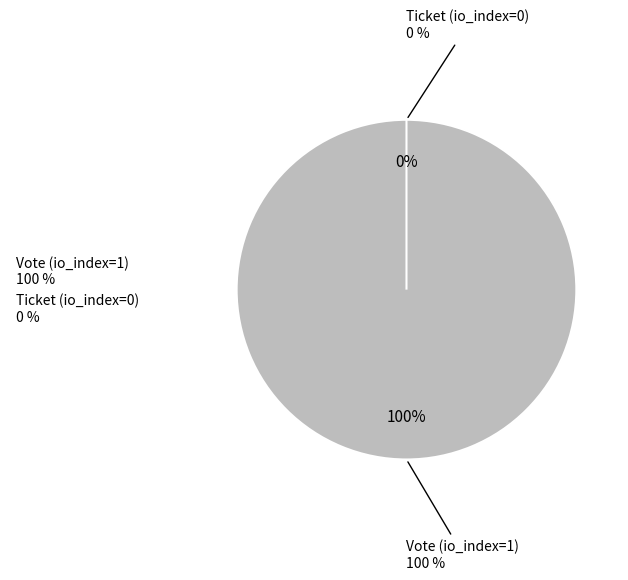

True or false: Ticket (io_index=0) accounts for 0% of the total.

True